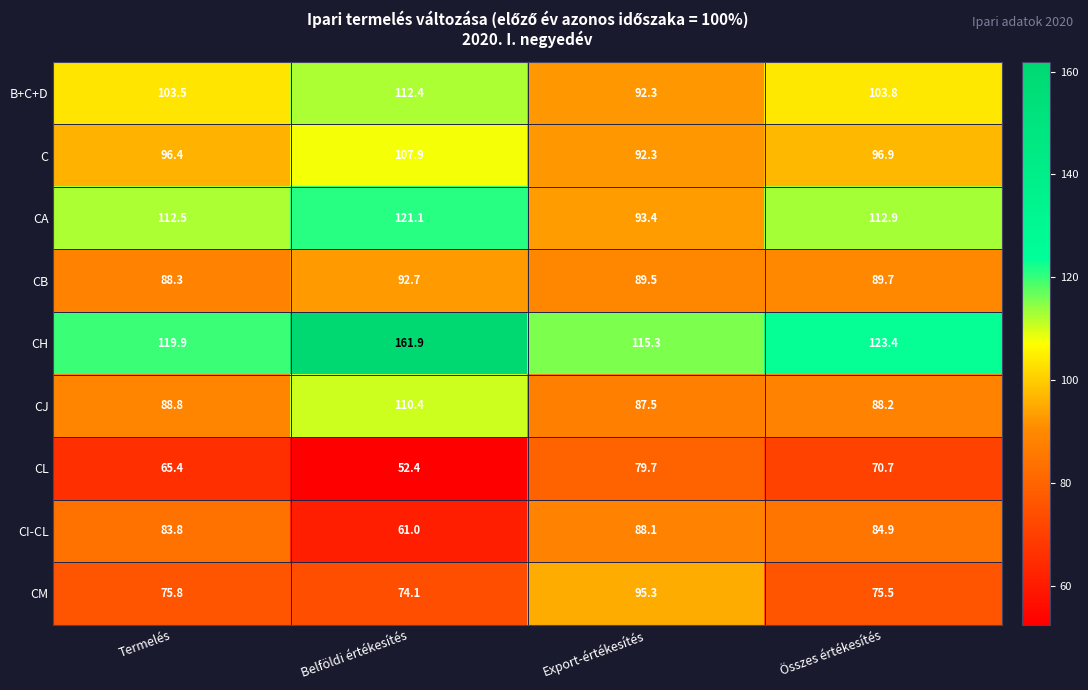

What is the sum of the C values at Belföldi értékesítés and Összes értékesítés?

204.8